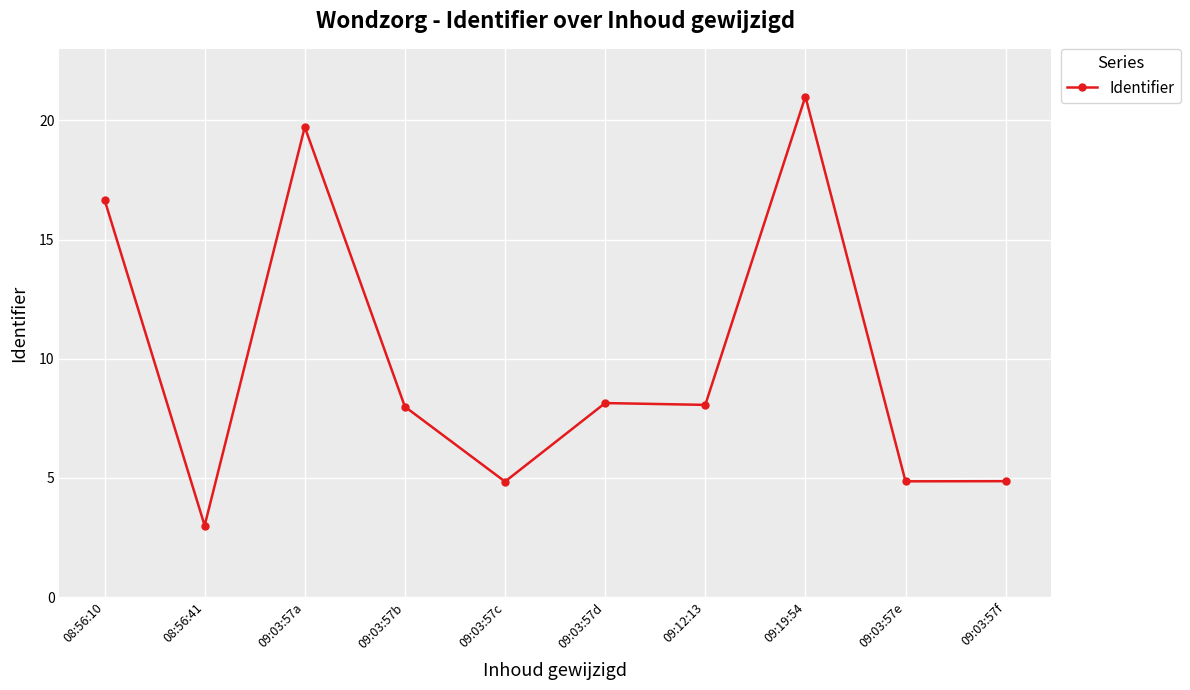

What is the maximum value shown in the chart?

21.0